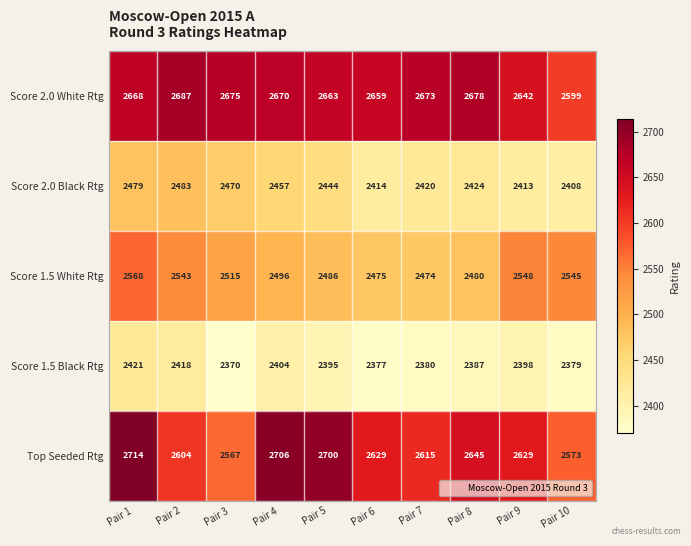

List the series in order of their peak value, highest first.

Top Seeded Rtg, Score 2.0 White Rtg, Score 1.5 White Rtg, Score 2.0 Black Rtg, Score 1.5 Black Rtg